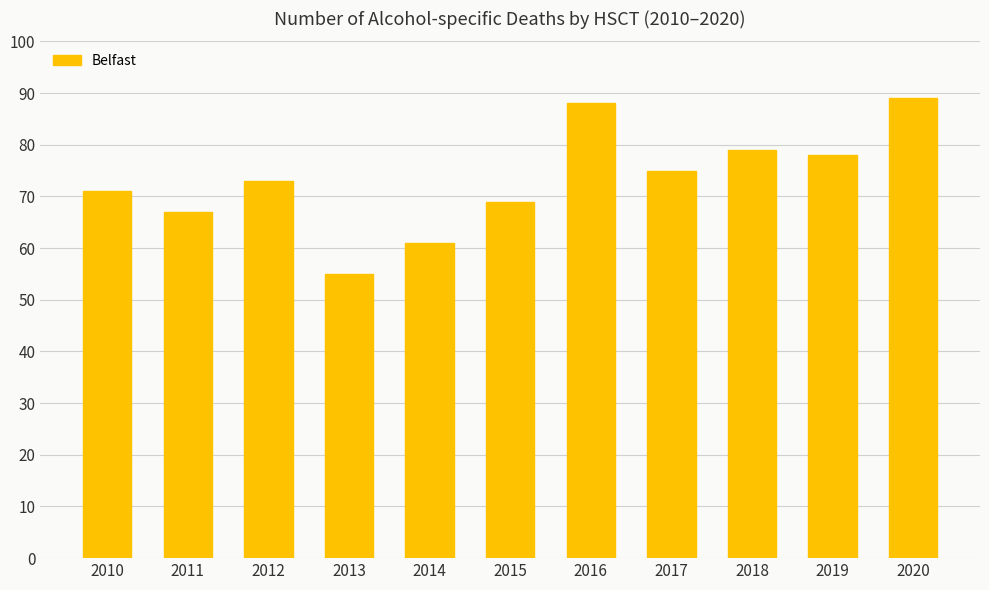

What value does the data have at 2018, to the nearest 10?

80